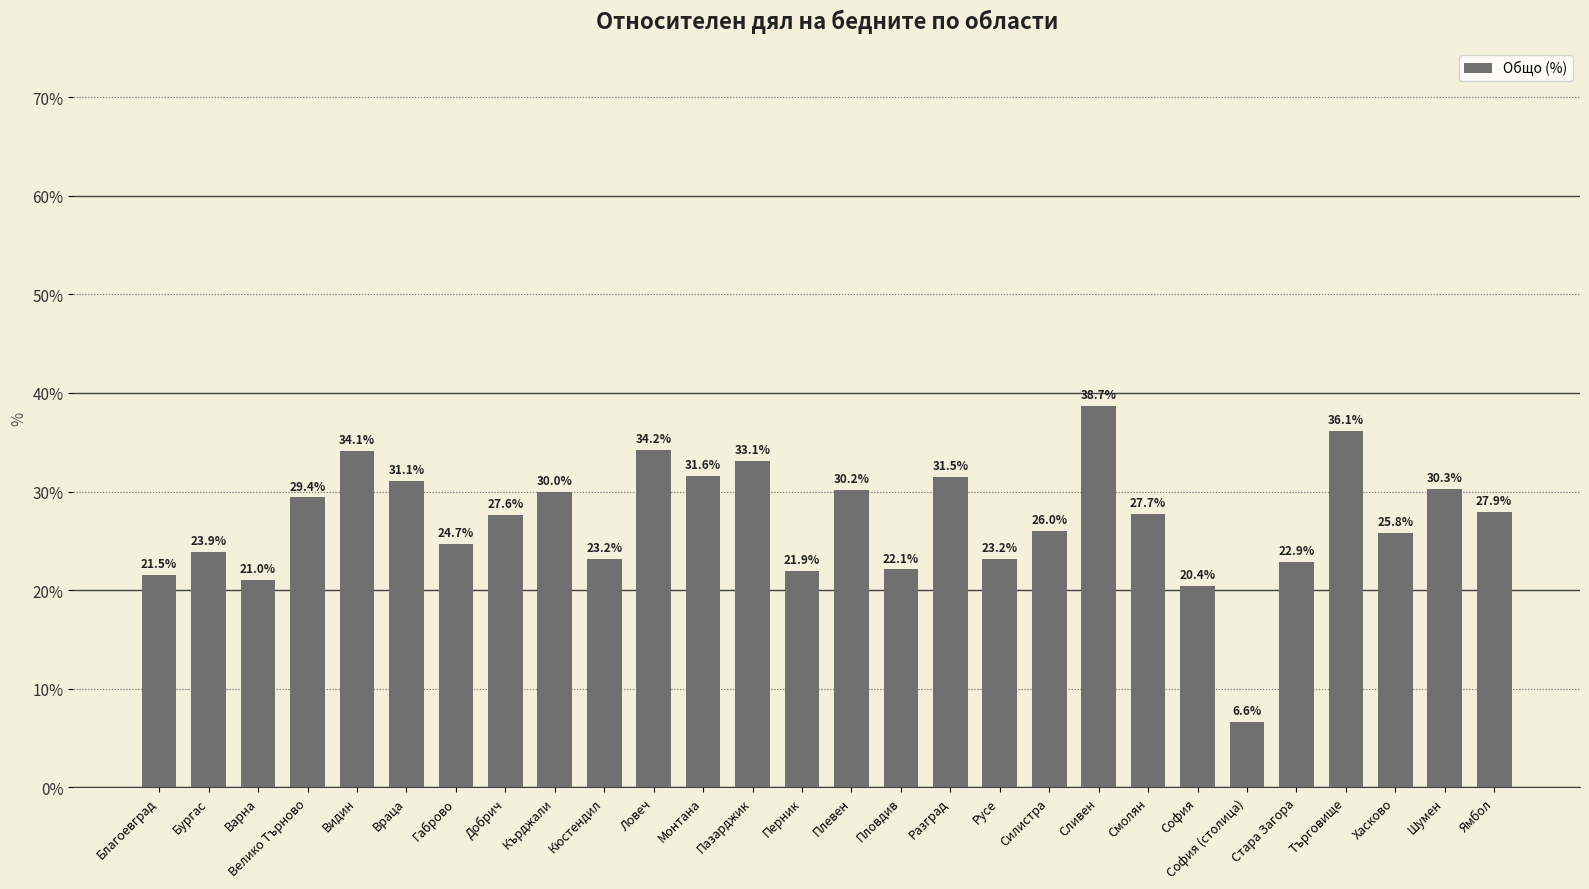

Approximately how many times larger is the value at Сливен compared to Видин?

1.1